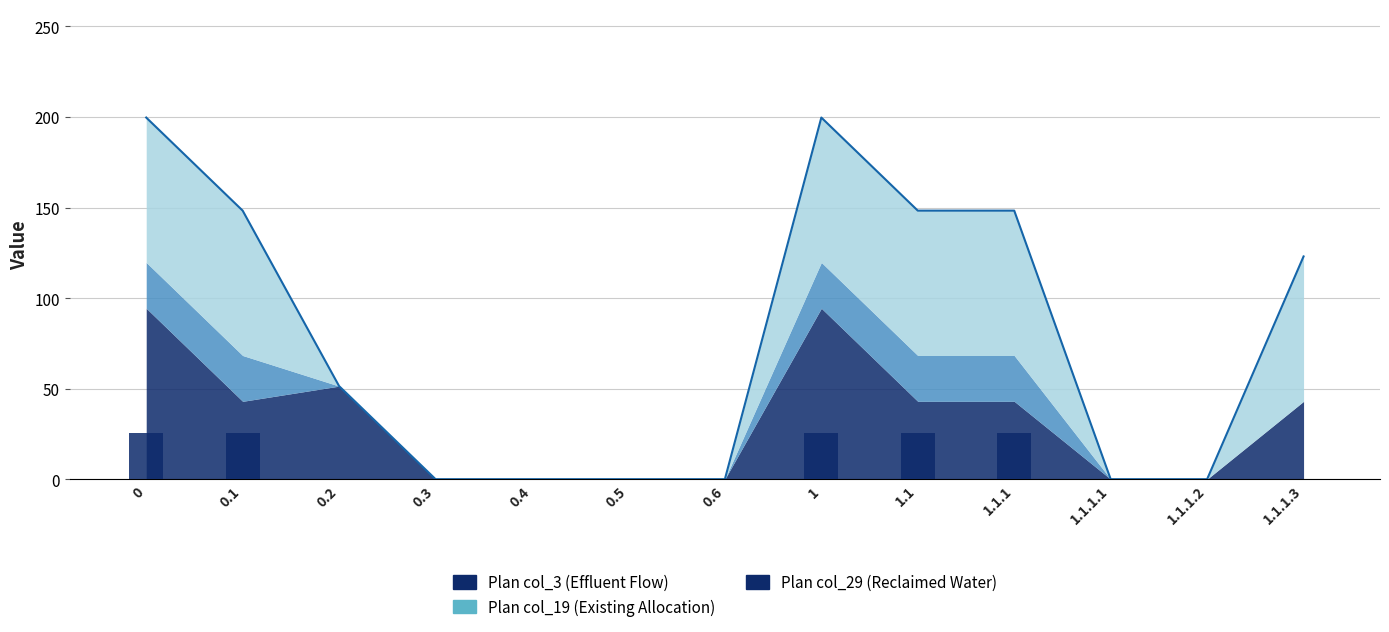

Is it true that the value at 1.1.1.3 is -12.1?

False